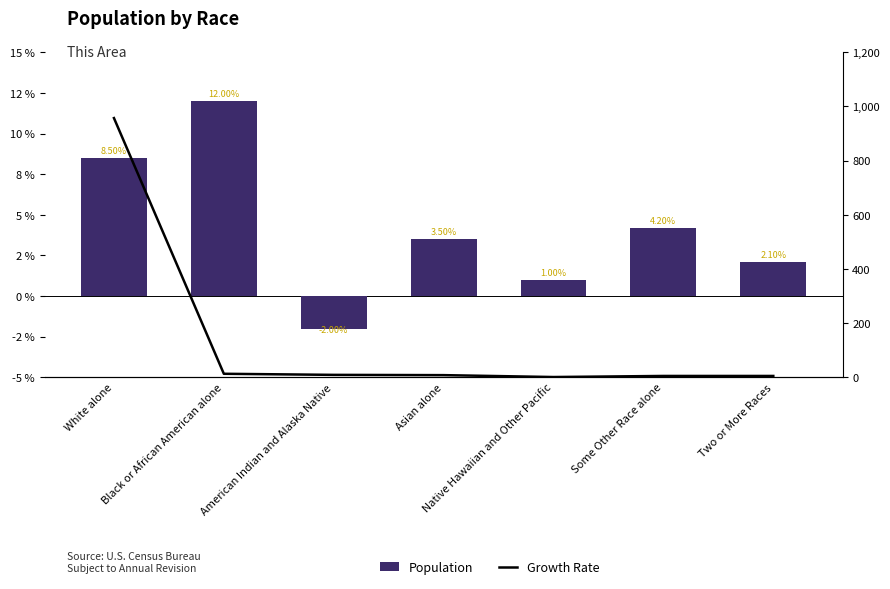

Where is Growth Rate nearest to the value 479?

Black or African American alone